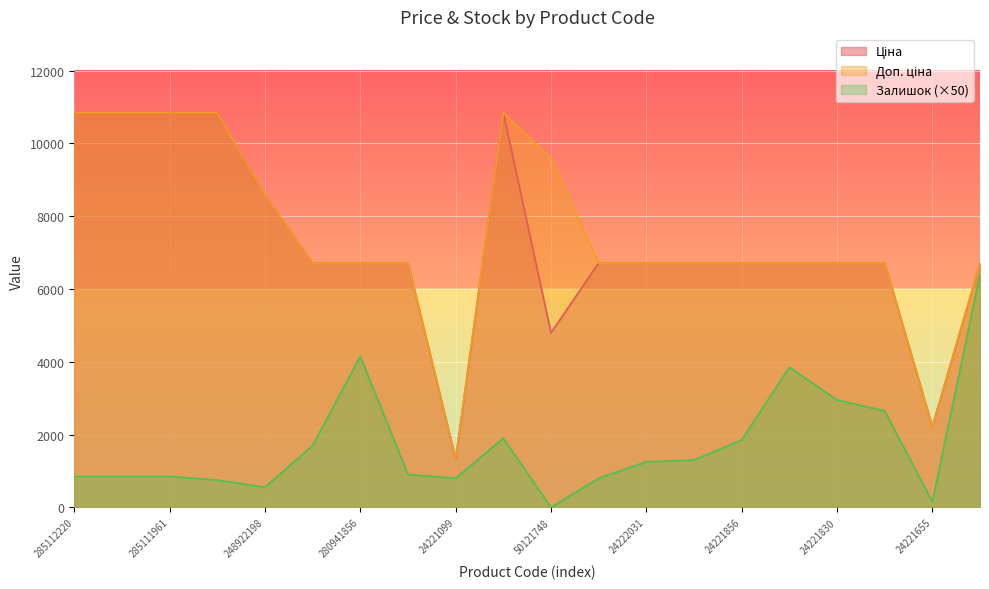

At which label is Доп. ціна closest to 6086?

280941901